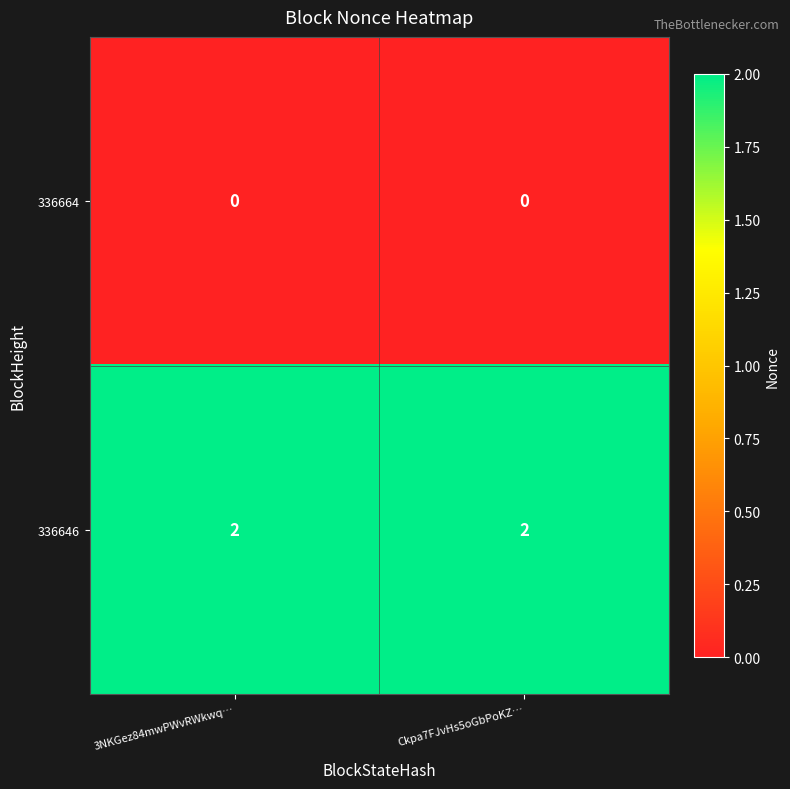

Reading right to left, extract all data points from this chart.

336664: 0	0
336646: 2	2